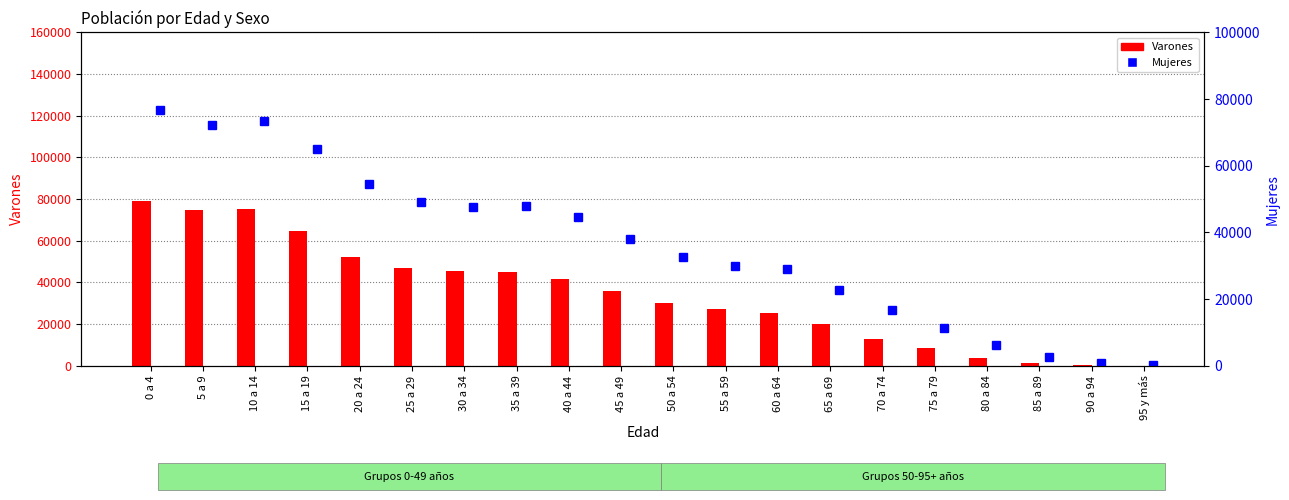

What are all the series names shown in the legend?

Varones, Mujeres